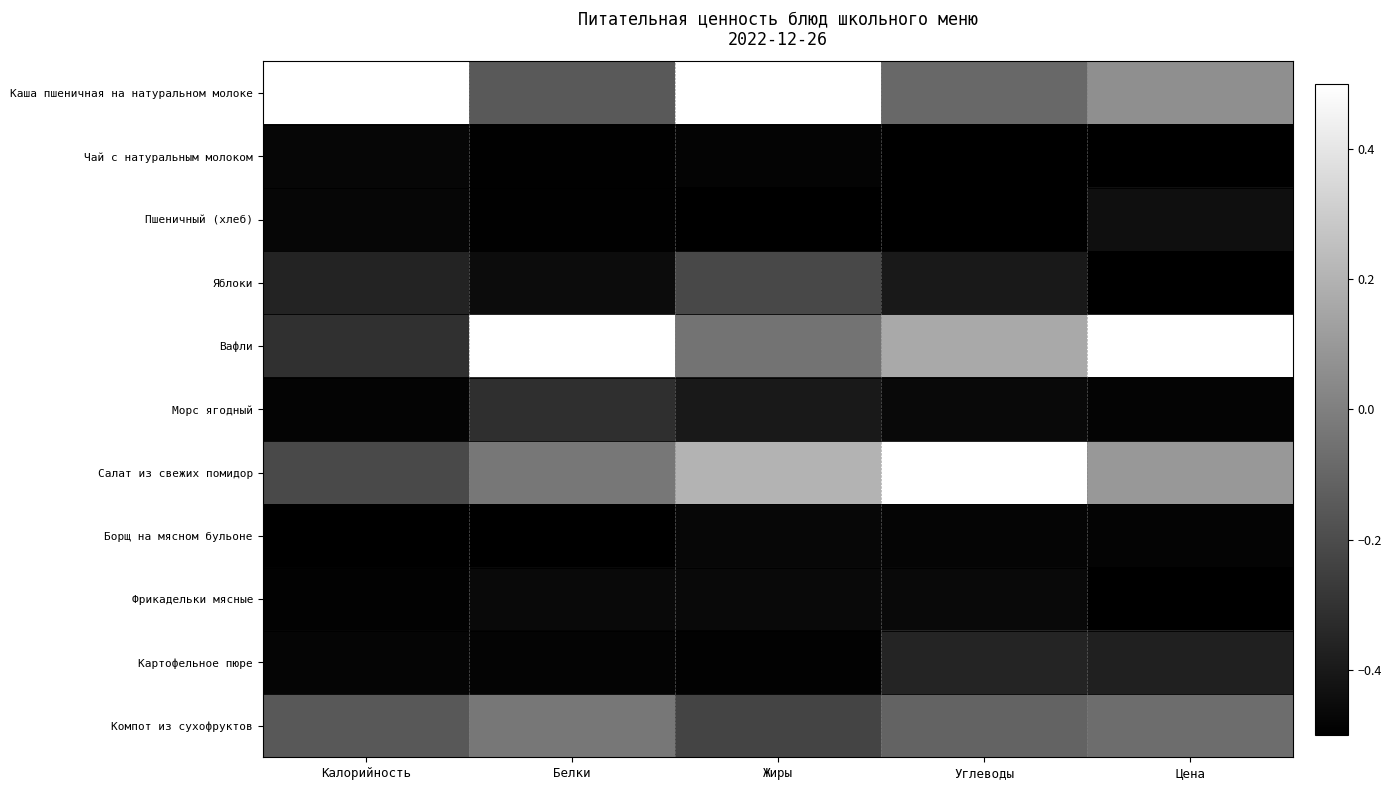

How many distinct data groups are displayed?

11